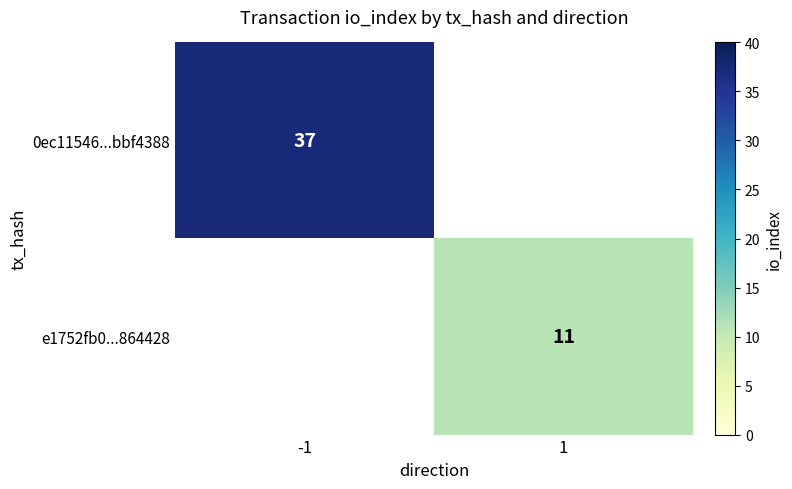

Is the value of e1752fb0...864428 at 1 greater than the value of 0ec11546...bbf4388 at -1?

No